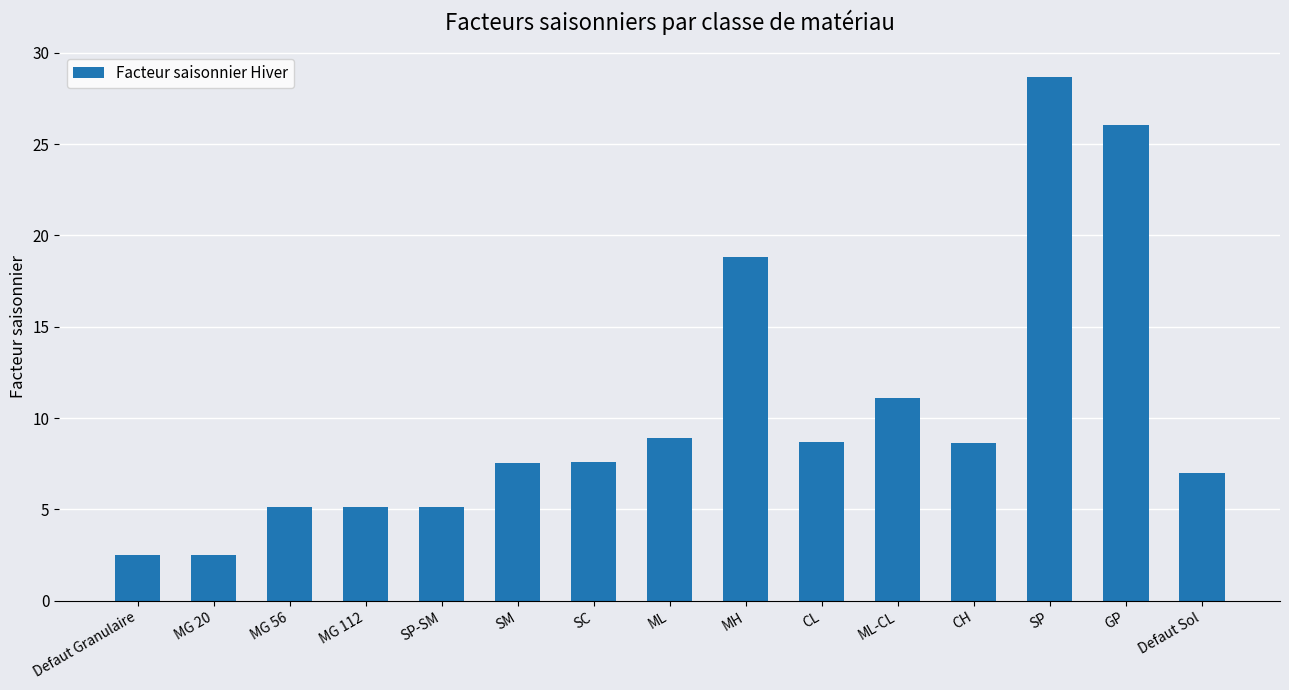

Which category has the highest value across all series?

SP